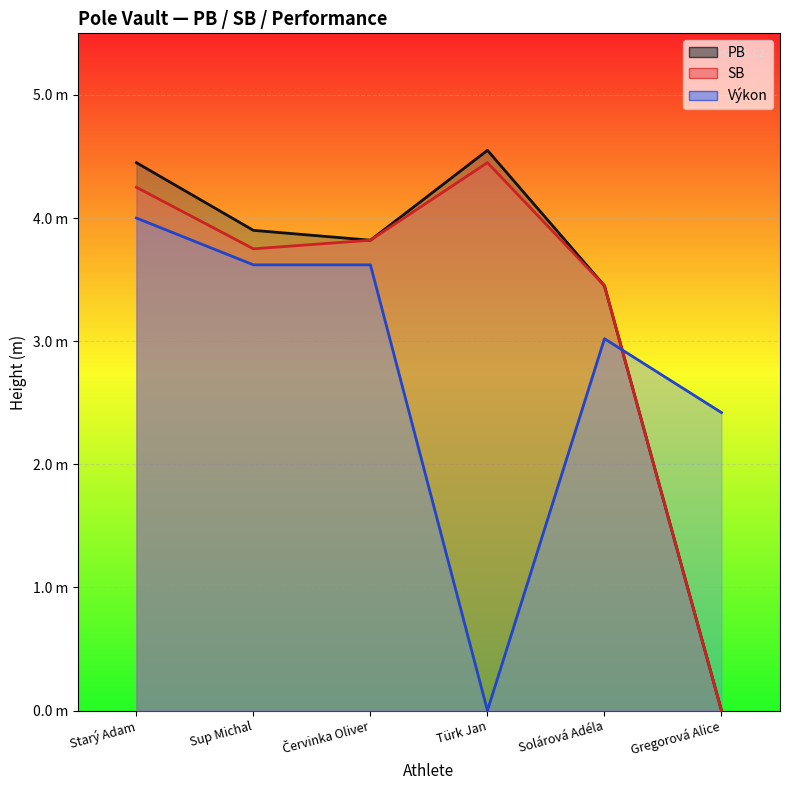

What is the average value of the Výkon series?

2.8